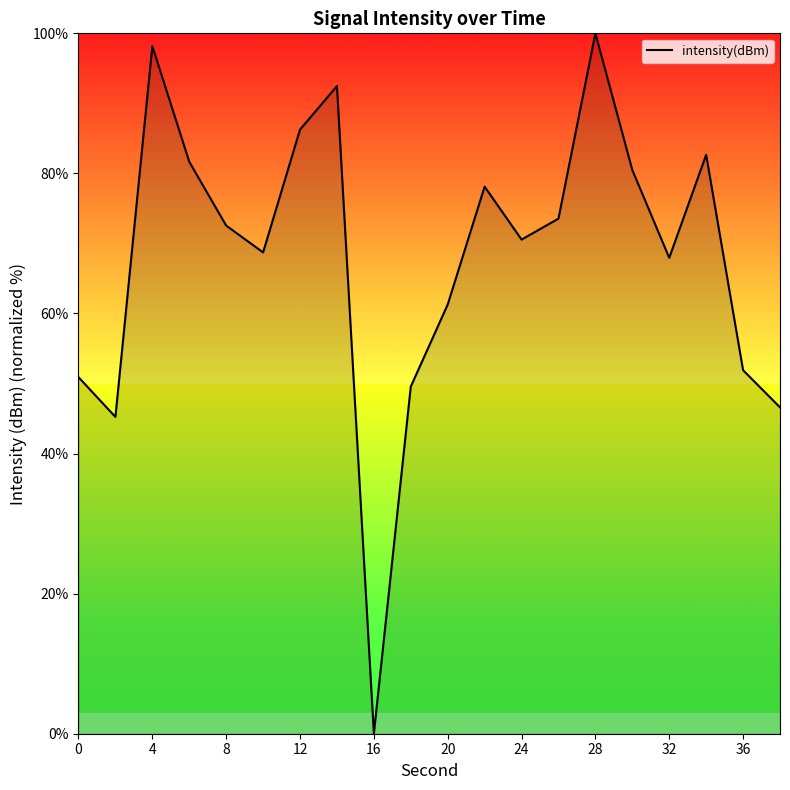

What is the greatest value displayed?

100.0